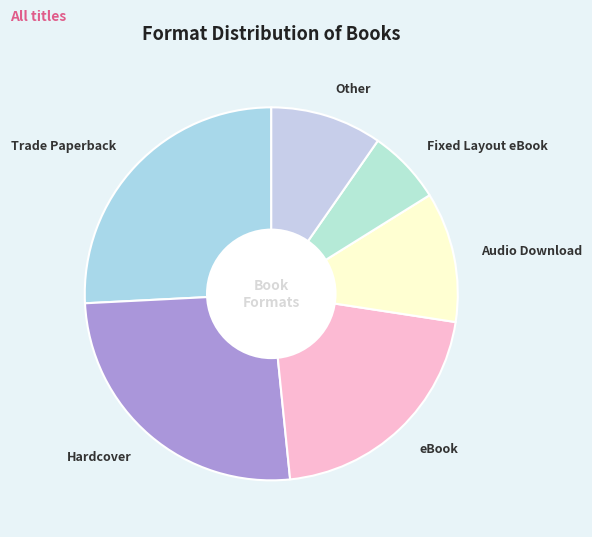

Is it true that Other is 1% of the pie?

False